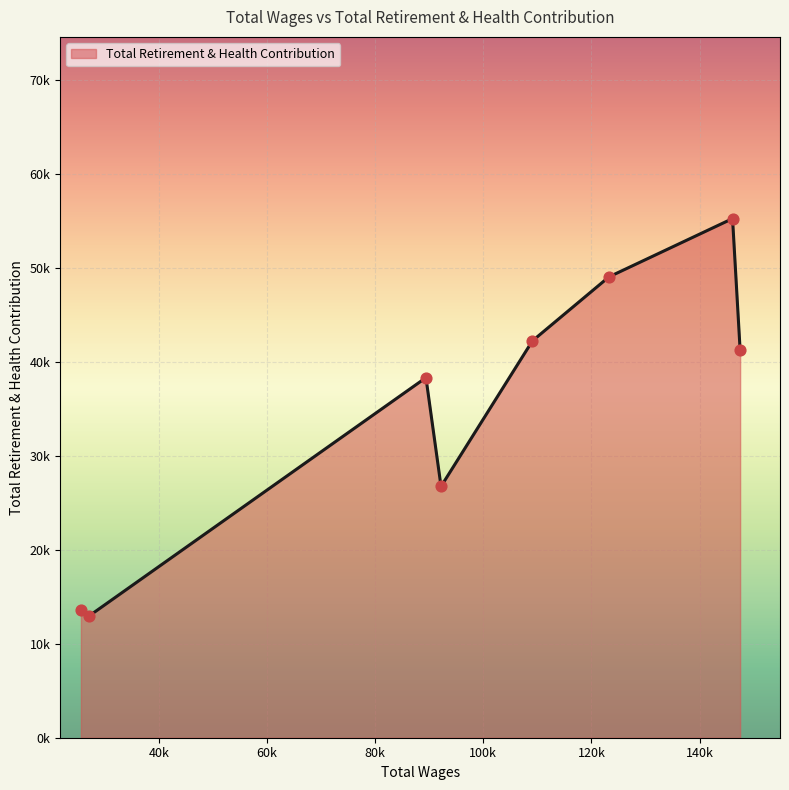

Does the chart have visible grid lines?

Yes